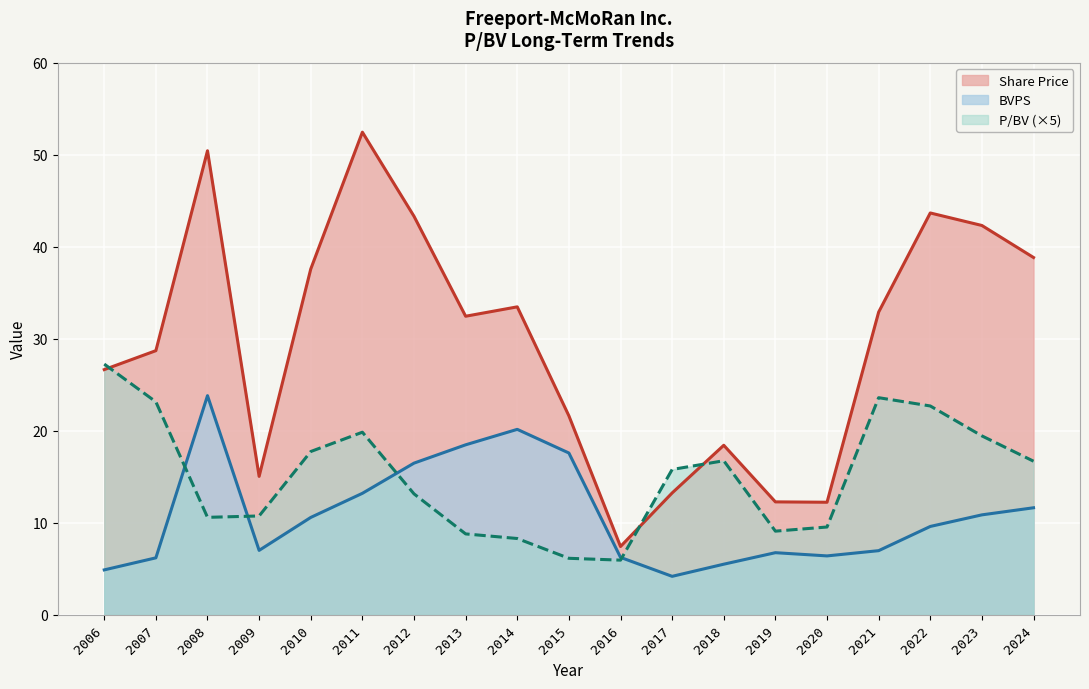

Between 2017 and 2019, which series saw the biggest shift?

P/BV (×5)